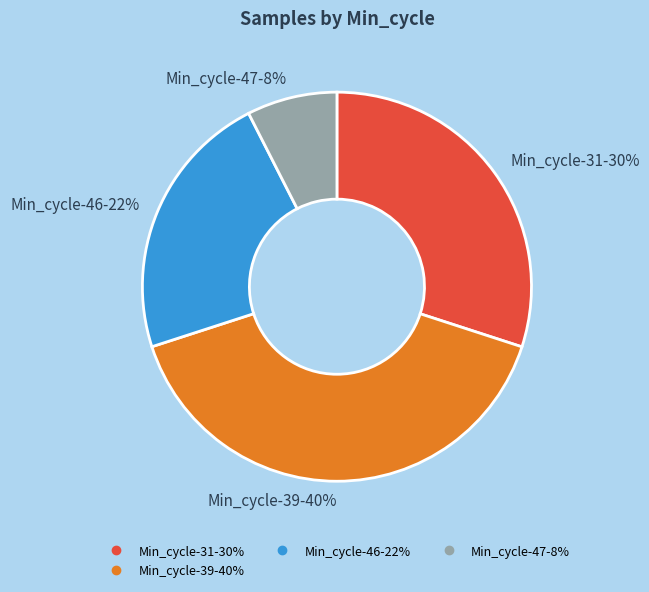

How many slices are in this pie chart?

4